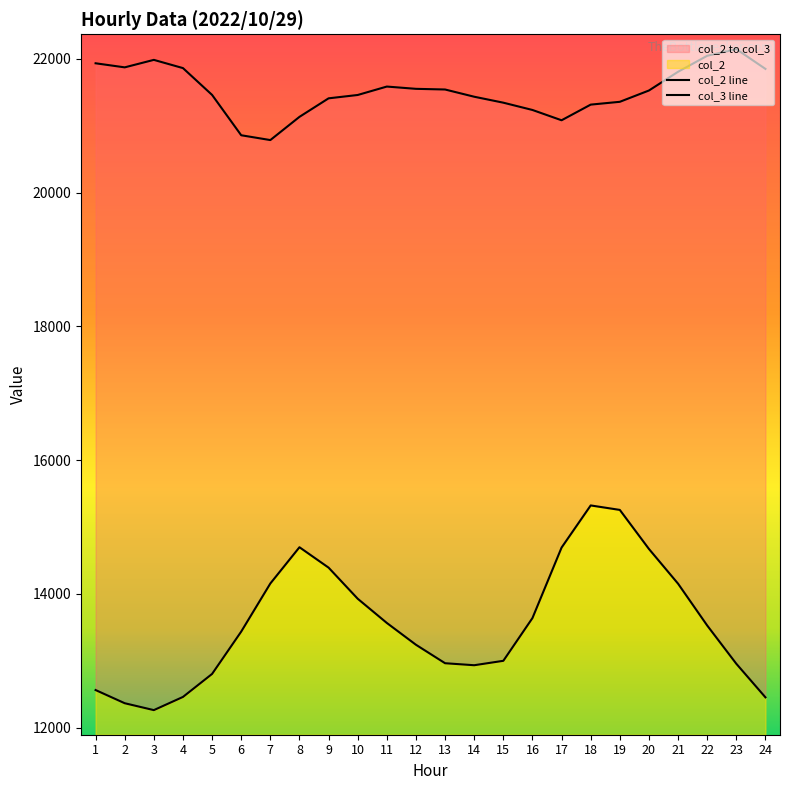

Rank the categories by col_2 line value from highest to lowest.

18, 19, 8, 17, 20, 9, 7, 21, 10, 16, 11, 22, 6, 12, 15, 13, 23, 14, 5, 1, 4, 24, 2, 3